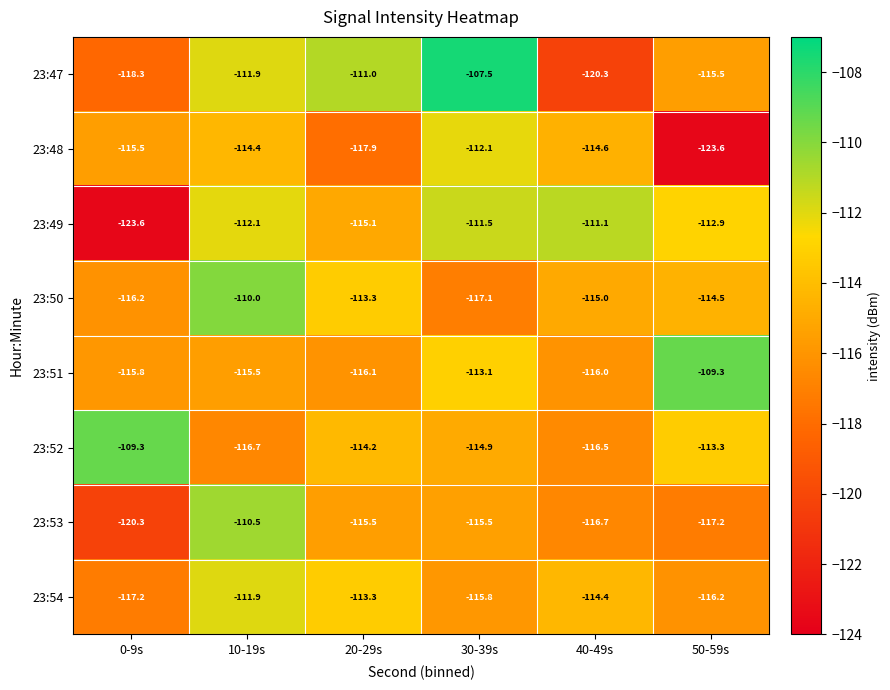

What is the difference between the second highest and minimum values in the 23:48 series?

9.2